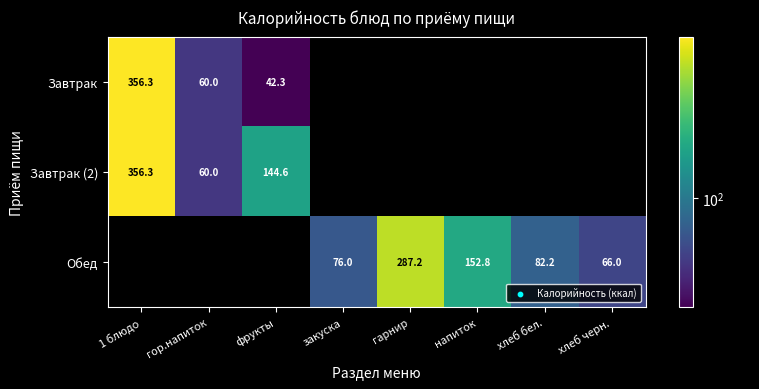

How many categories are shown in the chart?

8